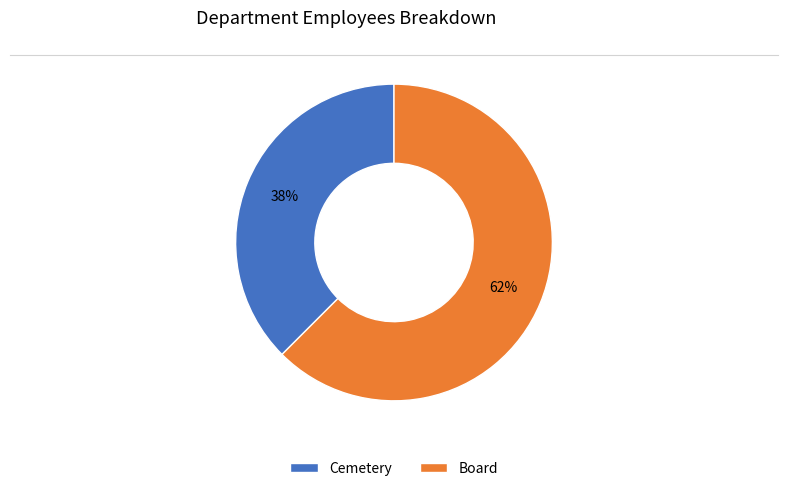

Does any single category account for the majority?

Yes